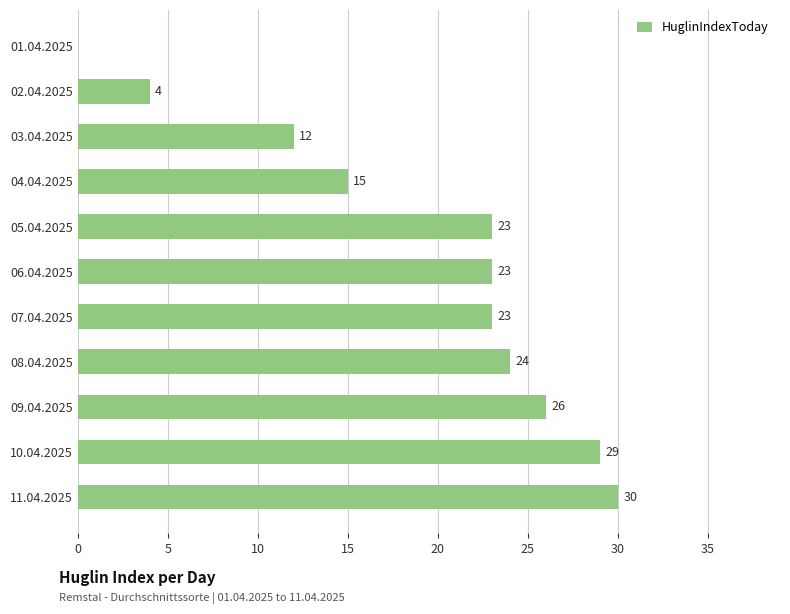

What is the sum of the values at 03.04.2025 and 06.04.2025?

35